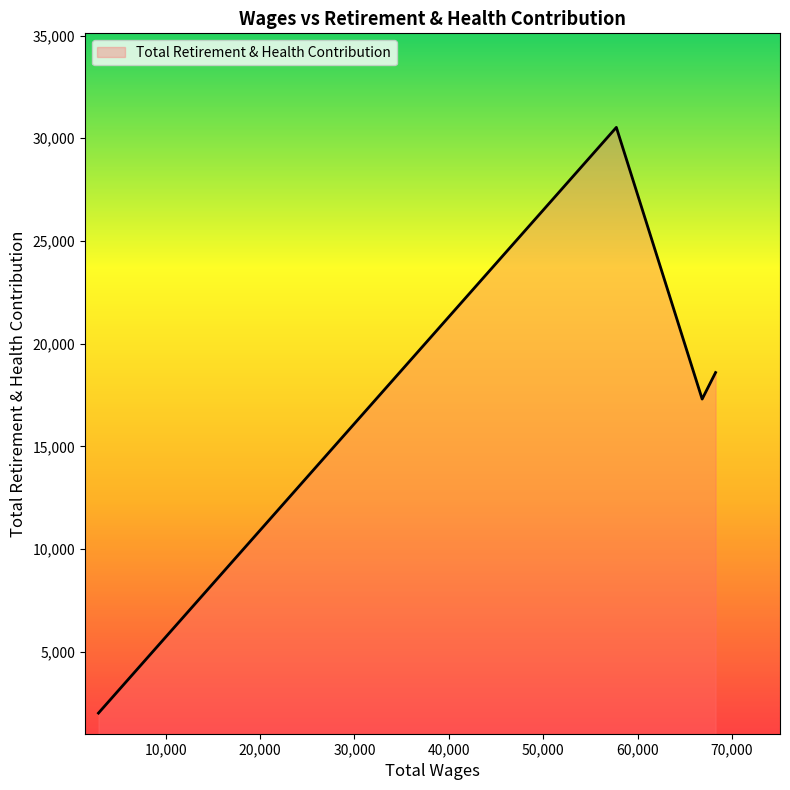

How many distinct data groups are displayed?

1